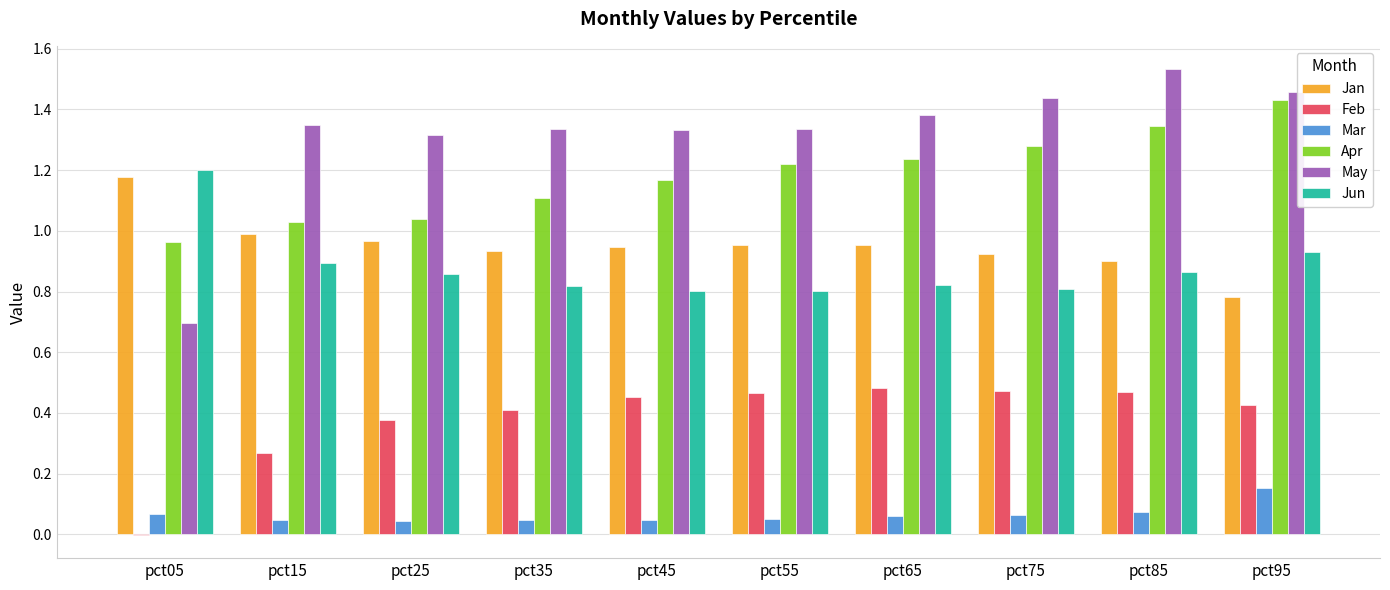

Which series changed the most between pct35 and pct85?

Apr